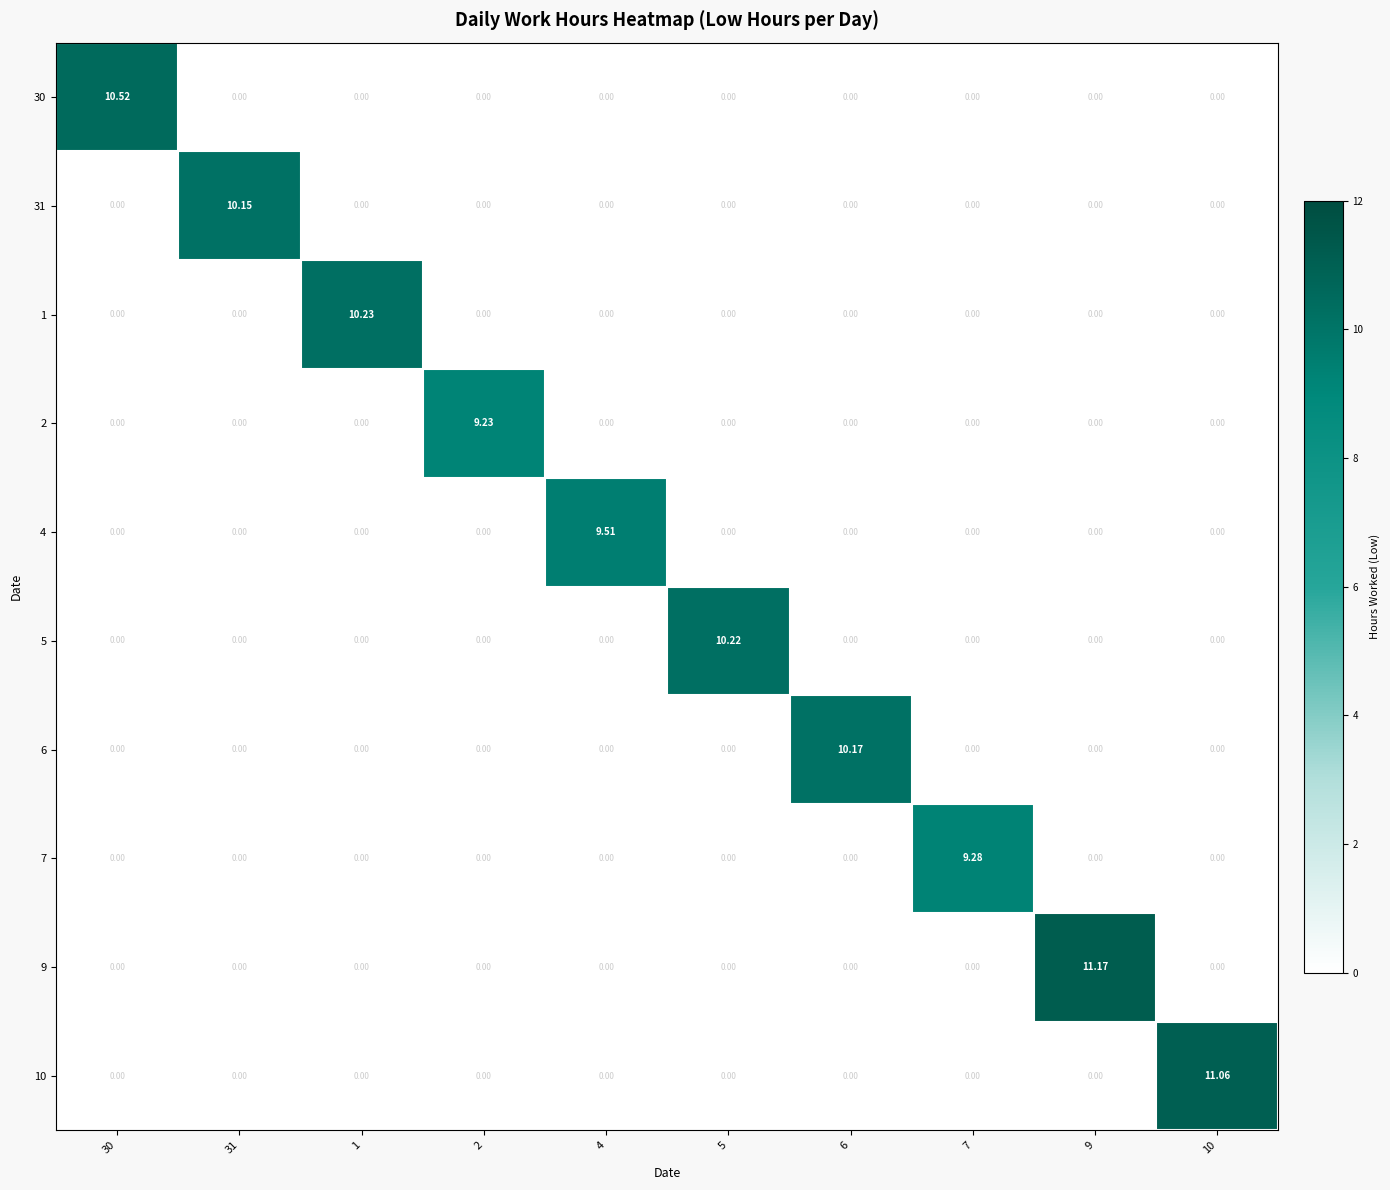

Count the number of data series in this chart.

10